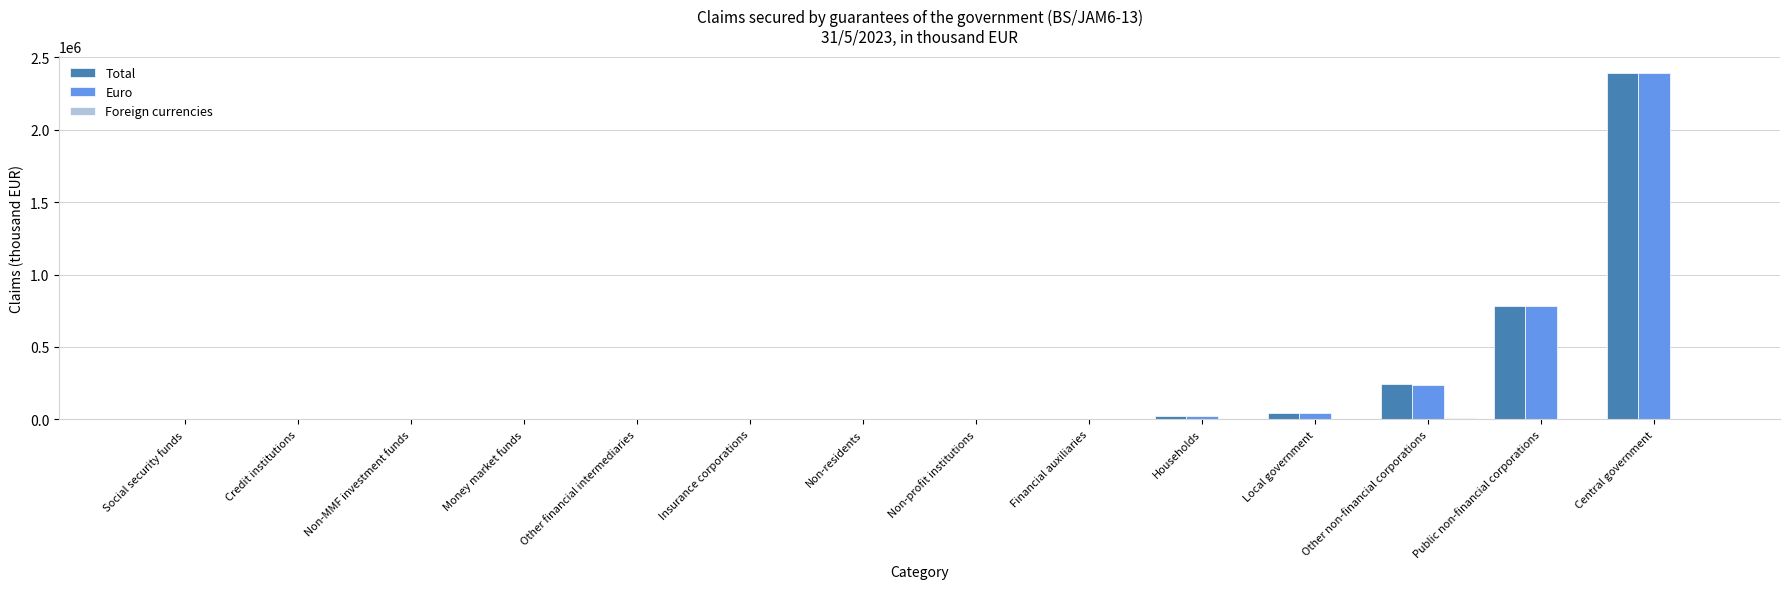

Does the chart contain stacked bars?

No